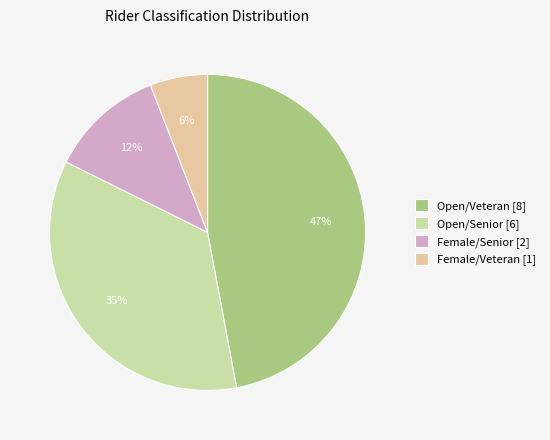

To the nearest percent, what percentage of the pie is Female/Senior?

12%